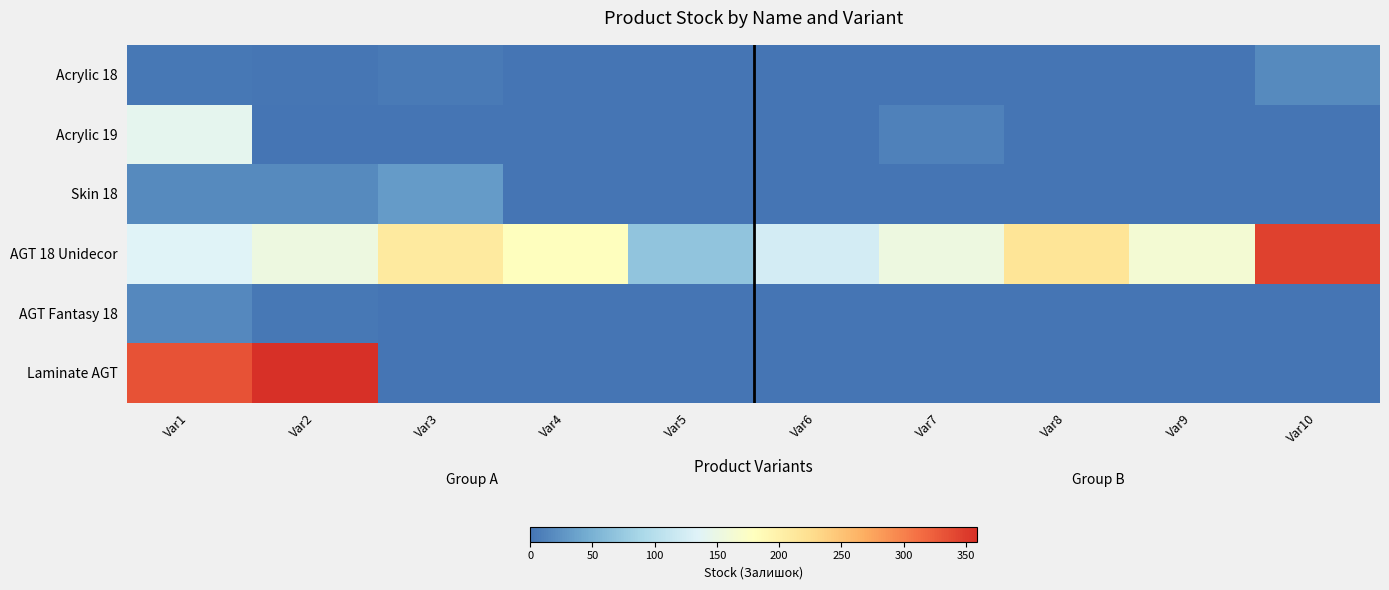

Which has a higher value, Var6 or Var3?

Var3